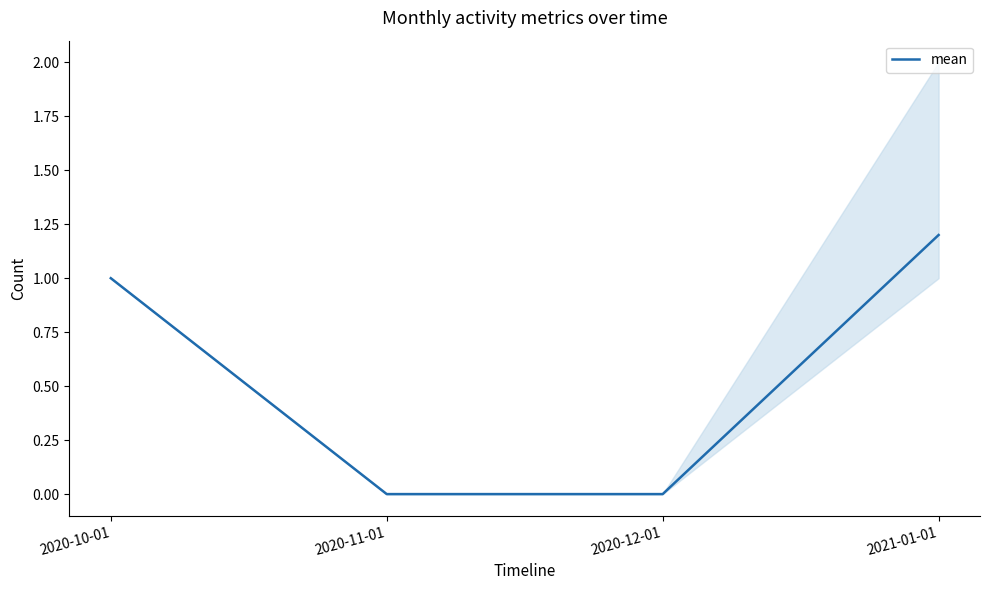

What is the label of the 3rd point from the right?

2020-11-01